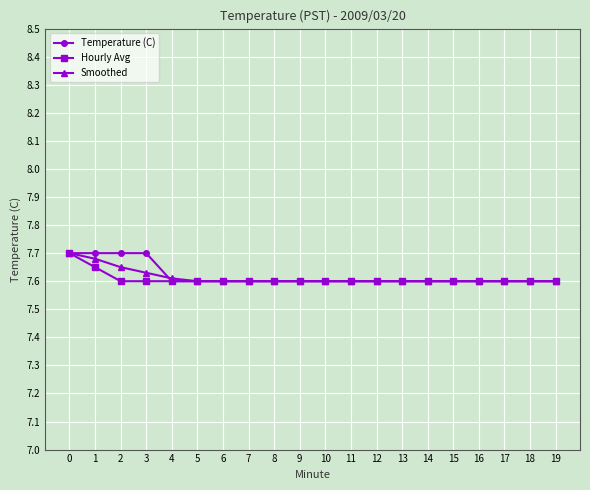

Is the value of Smoothed at 5 greater than the value of Temperature (C) at 3?

No